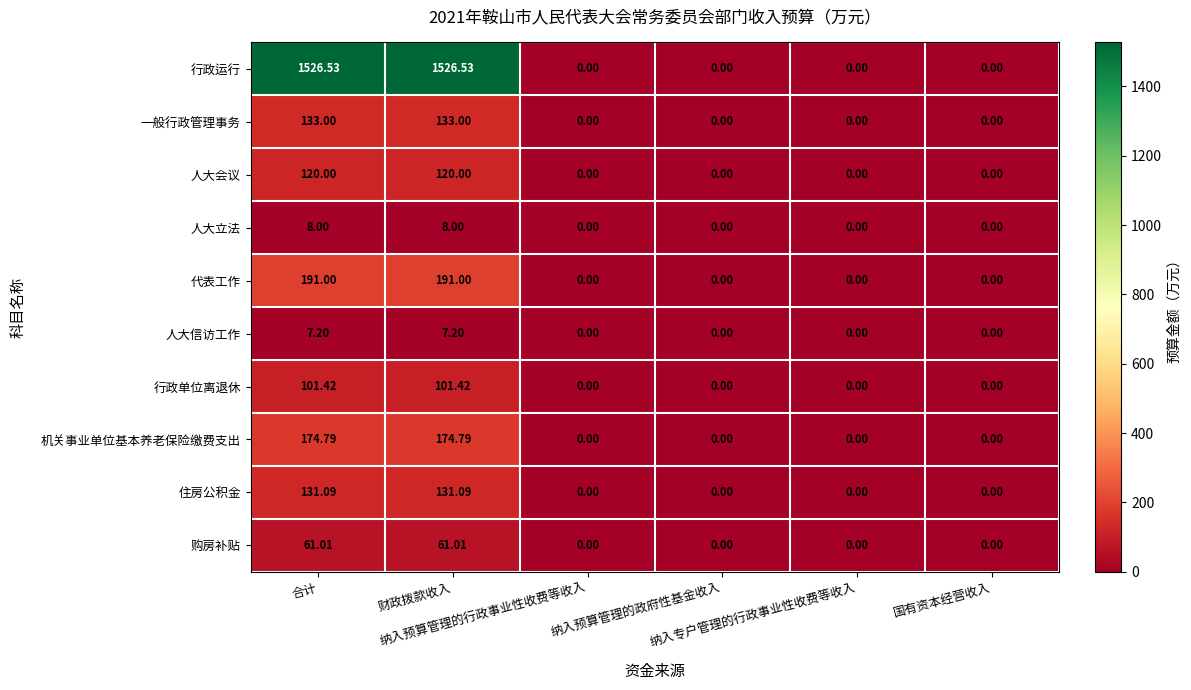

List the series in order of their peak value, highest first.

行政运行, 代表工作, 机关事业单位基本养老保险缴费支出, 一般行政管理事务, 住房公积金, 人大会议, 行政单位离退休, 购房补贴, 人大立法, 人大信访工作